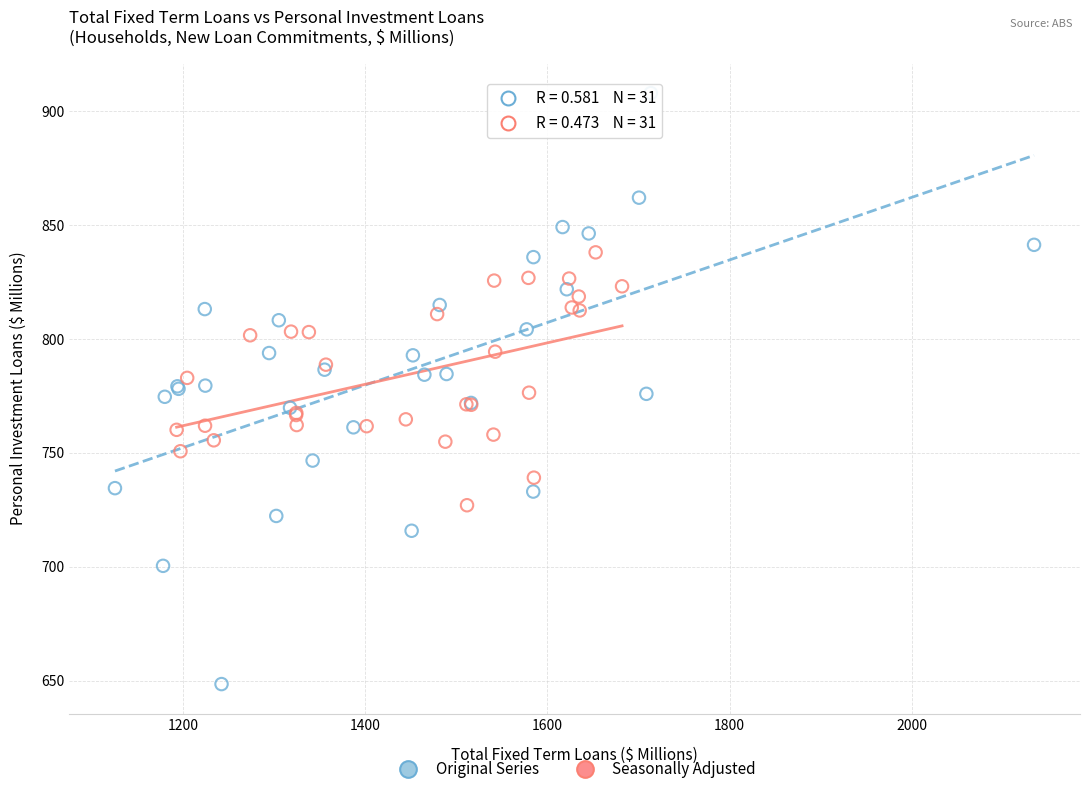

Which series has the widest spread of Y values?

Original Series